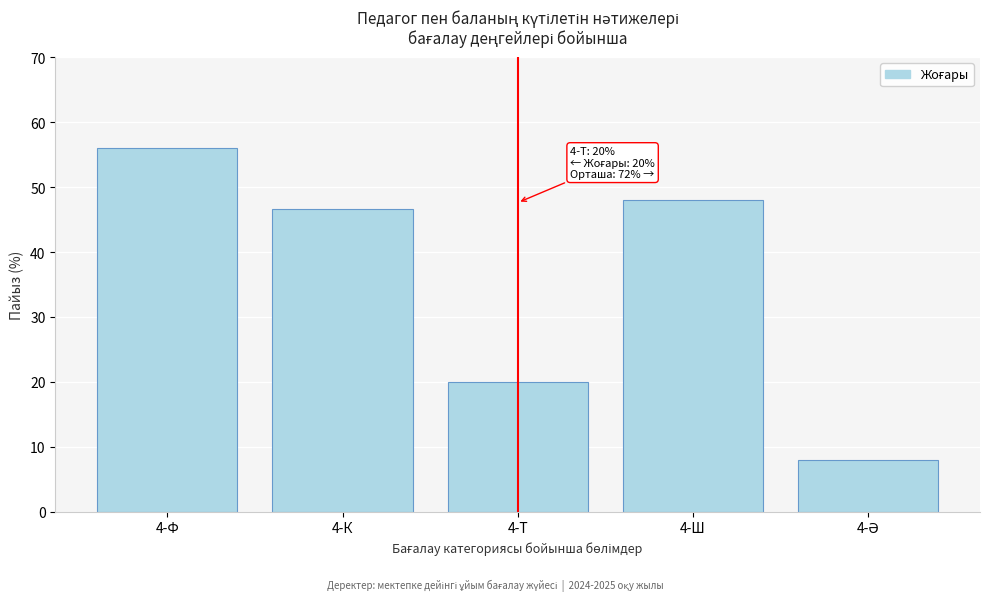

Reading left to right, list all the values displayed in this chart.

56.0	46.7	20.0	48.0	8.0